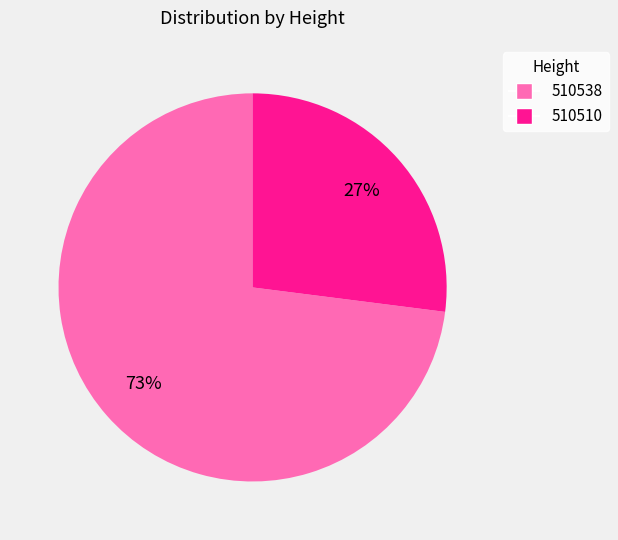

Combined, do 510510 and 510538 account for over 50%?

Yes